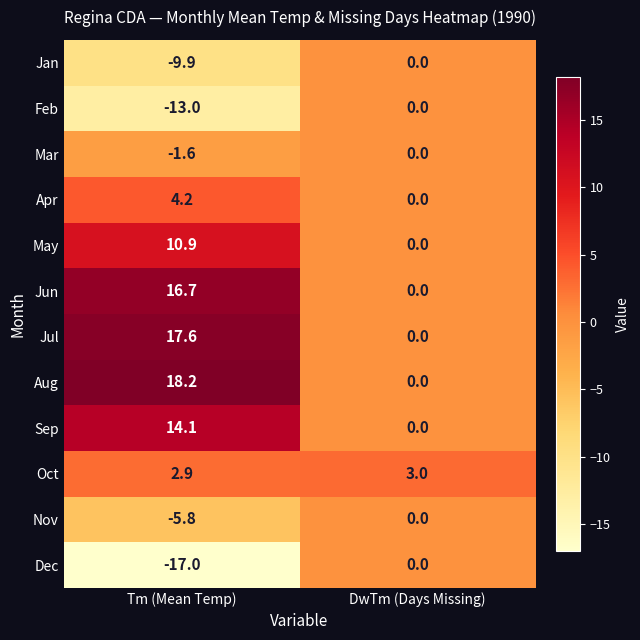

Between Tm (Mean Temp) and DwTm (Days Missing), which series saw the biggest shift?

Aug